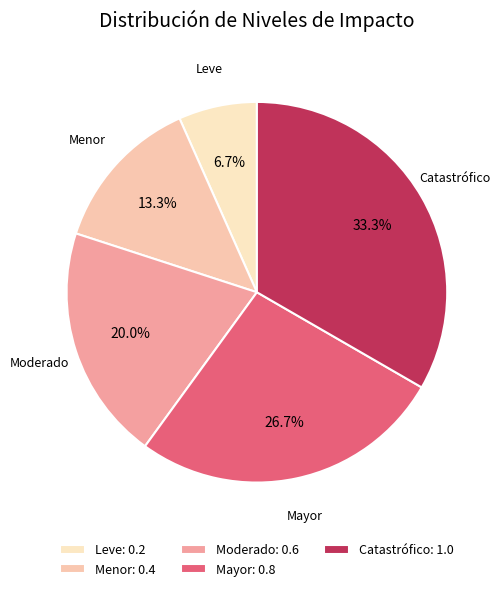

Which has a higher value, Catastrófico or Mayor?

Catastrófico